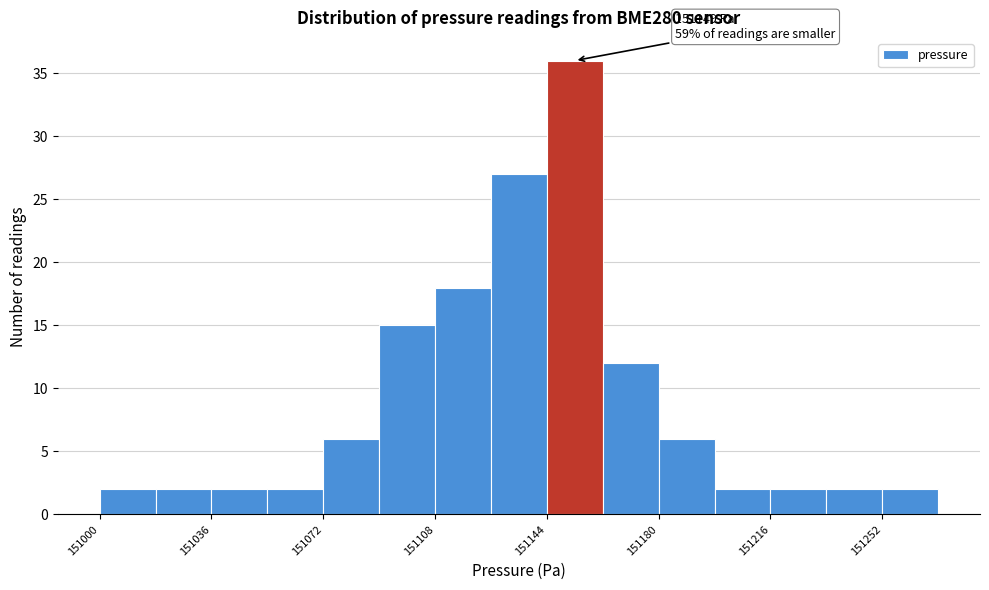

Around what value on the x-axis is the tallest bar? Give the approximate position of its centre, as read against the axis.

151155